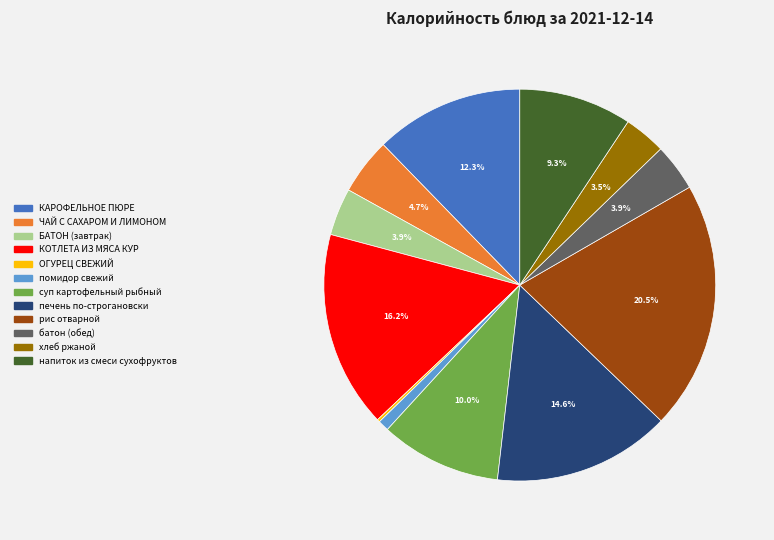

How much of the chart is everything except КАРОФЕЛЬНОЕ ПЮРЕ?

87.7%